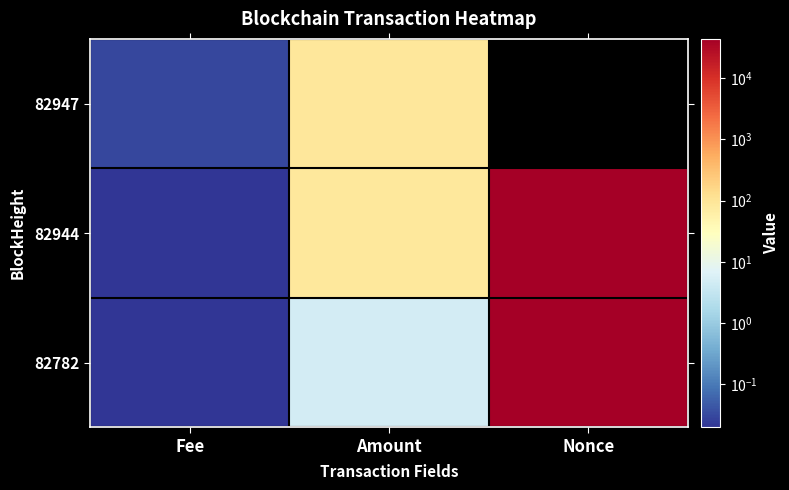

List the series in order of their peak value, lowest first.

82947, 82782, 82944